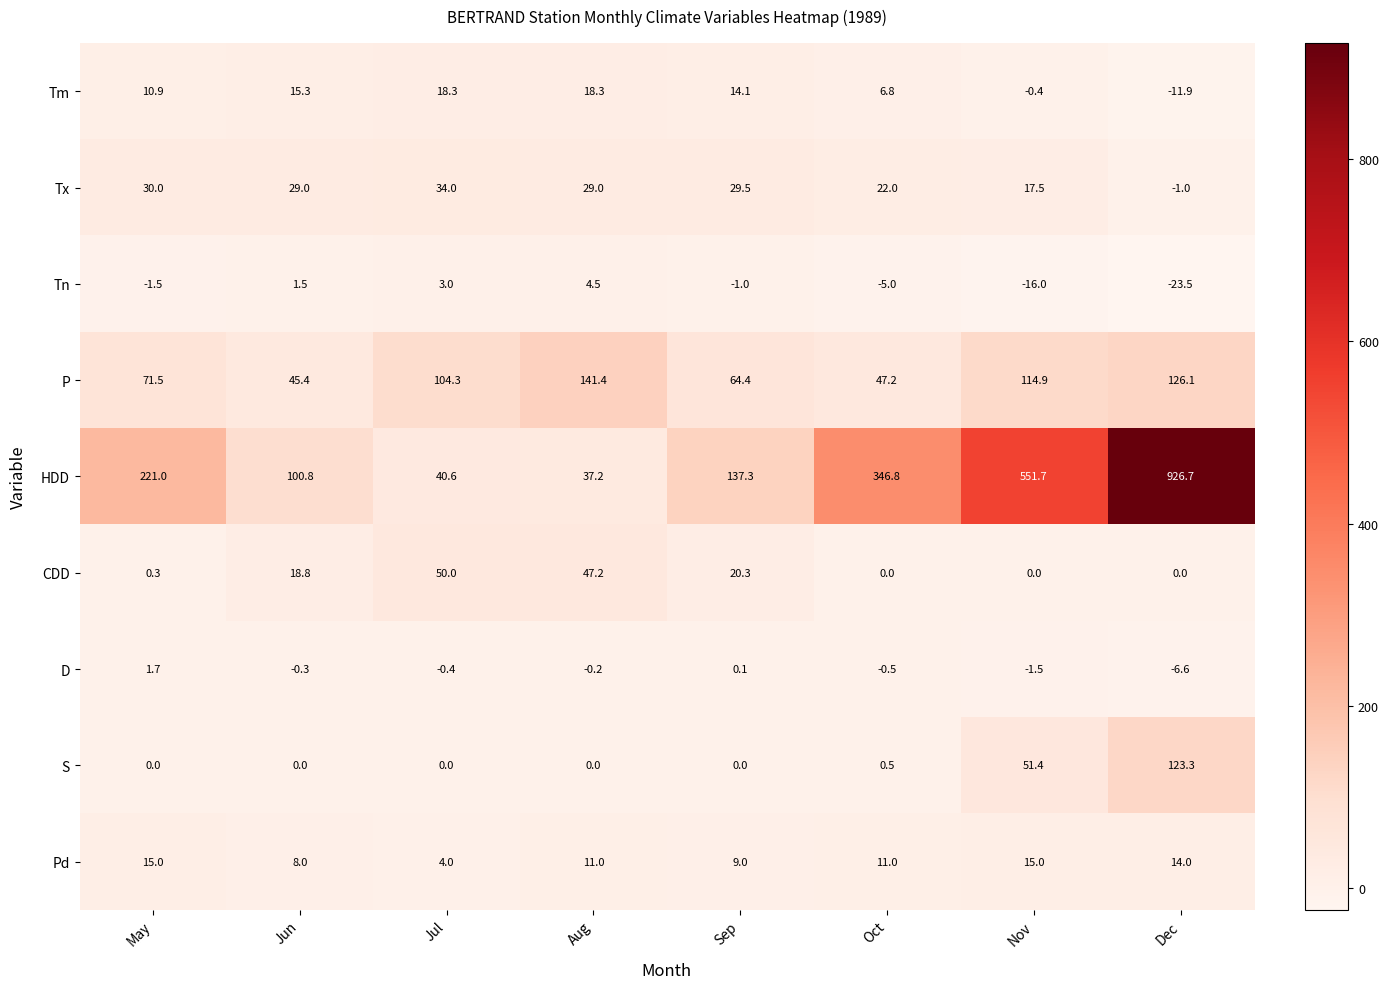

At how many categories does at least one series exceed 308?

3